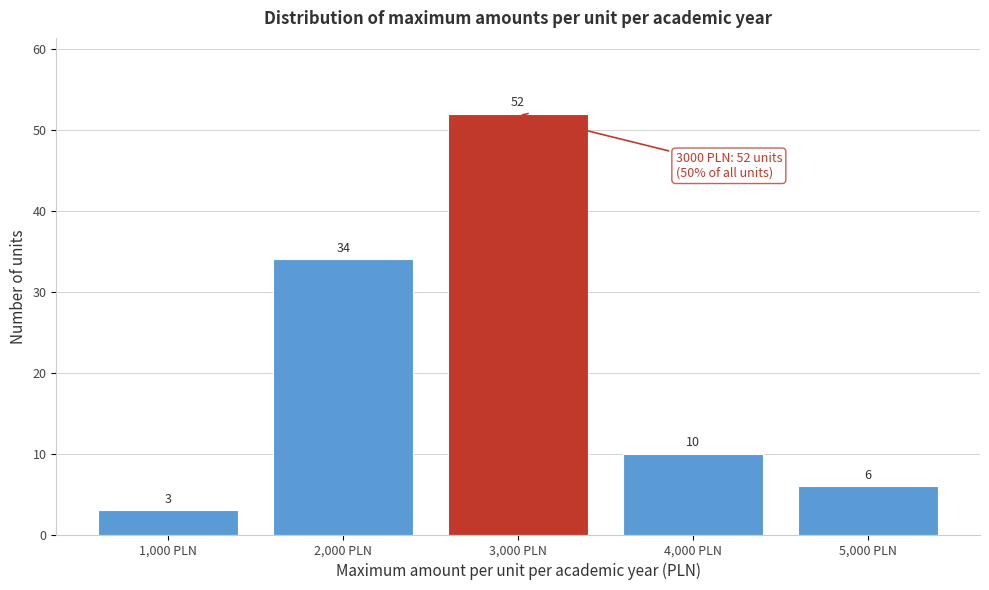

Reading left to right, extract all data points from this chart.

1,000 PLN=3	2,000 PLN=34	3,000 PLN=52	4,000 PLN=10	5,000 PLN=6